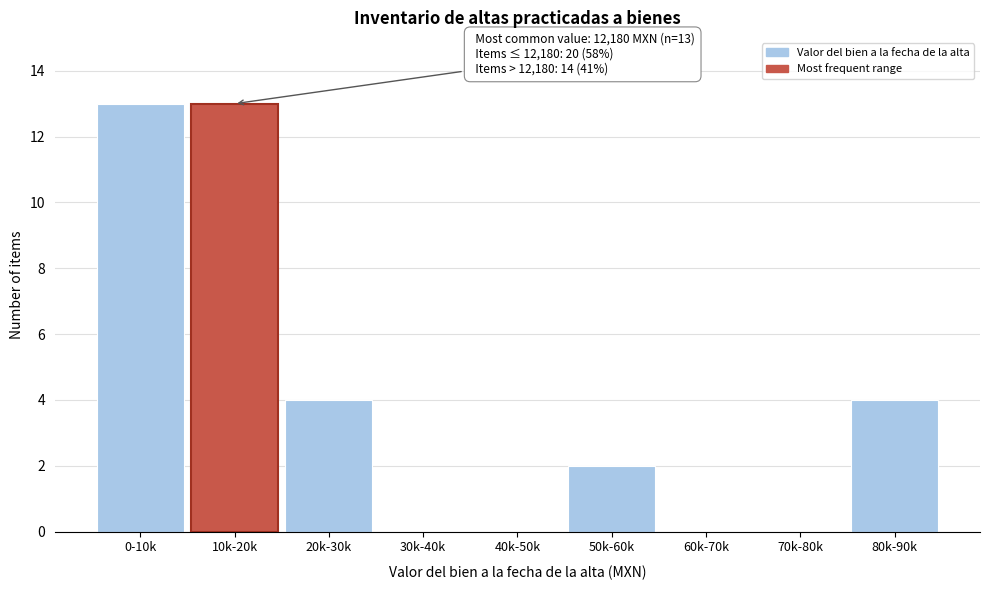

Reading left to right, transcribe all the data shown in this chart.

0-10k=13	10k-20k=13	20k-30k=4	30k-40k=0	40k-50k=0	50k-60k=2	60k-70k=0	70k-80k=0	80k-90k=4